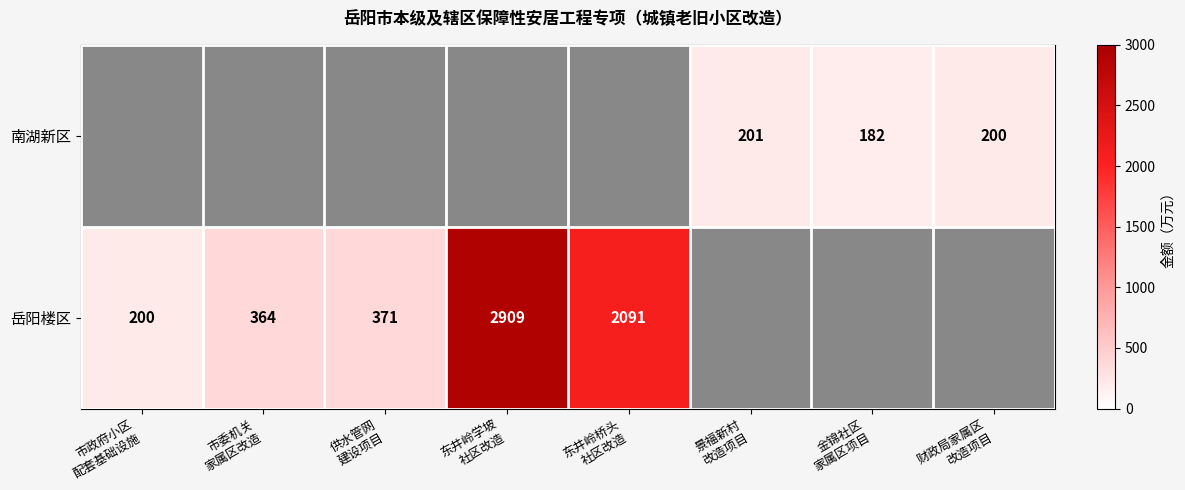

What is the lowest value of the 岳阳楼区 series?

200.0